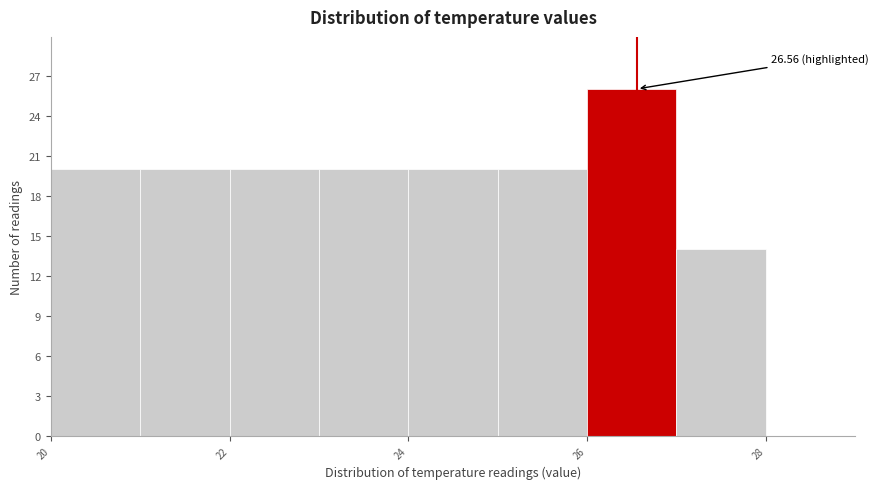

Over which range of the x-axis is the bar tallest?

26 to 27